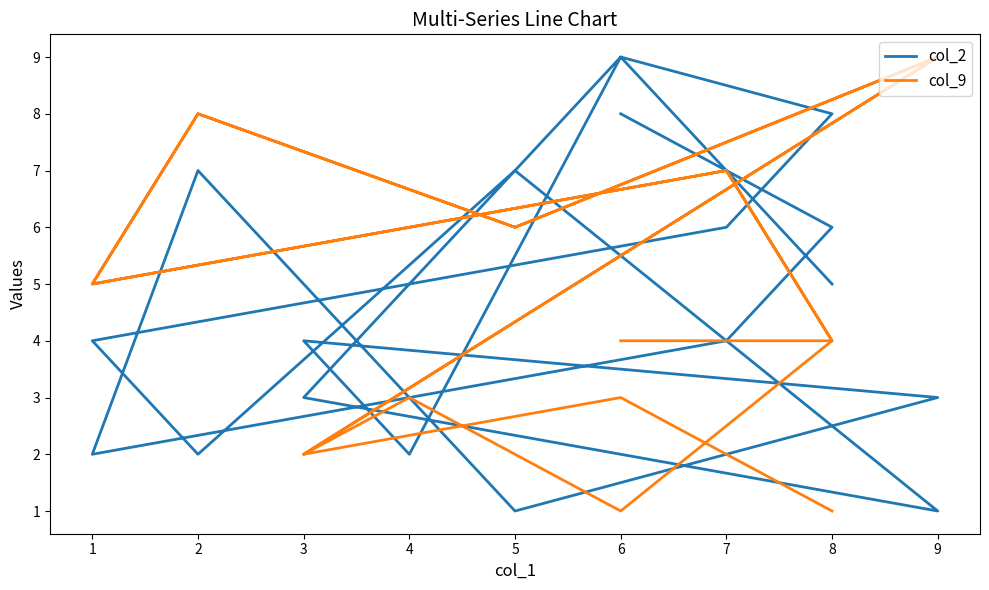

What is the difference between the maximum and second lowest values in the col_2 series?

8